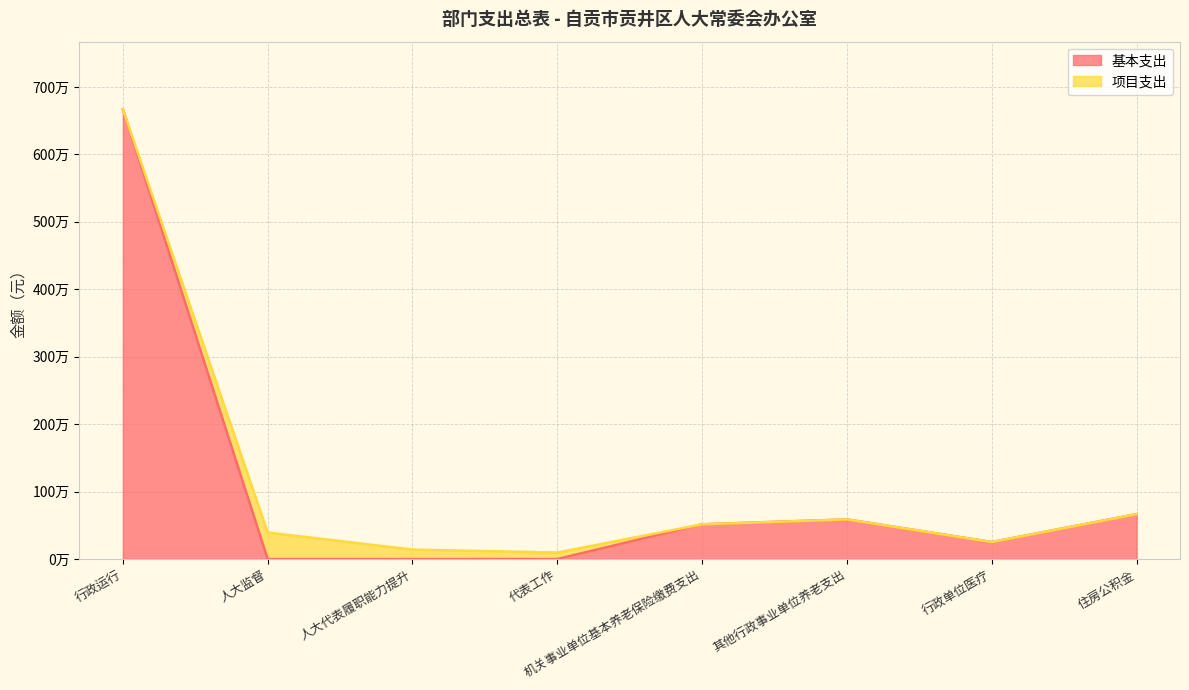

Count the number of categories in the chart.

8